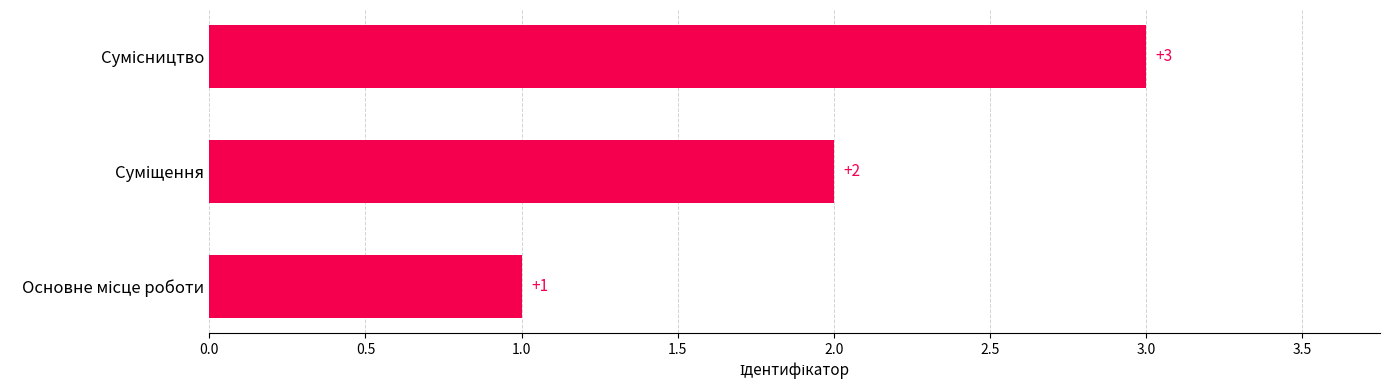

How many values are between 1 and 3?

3